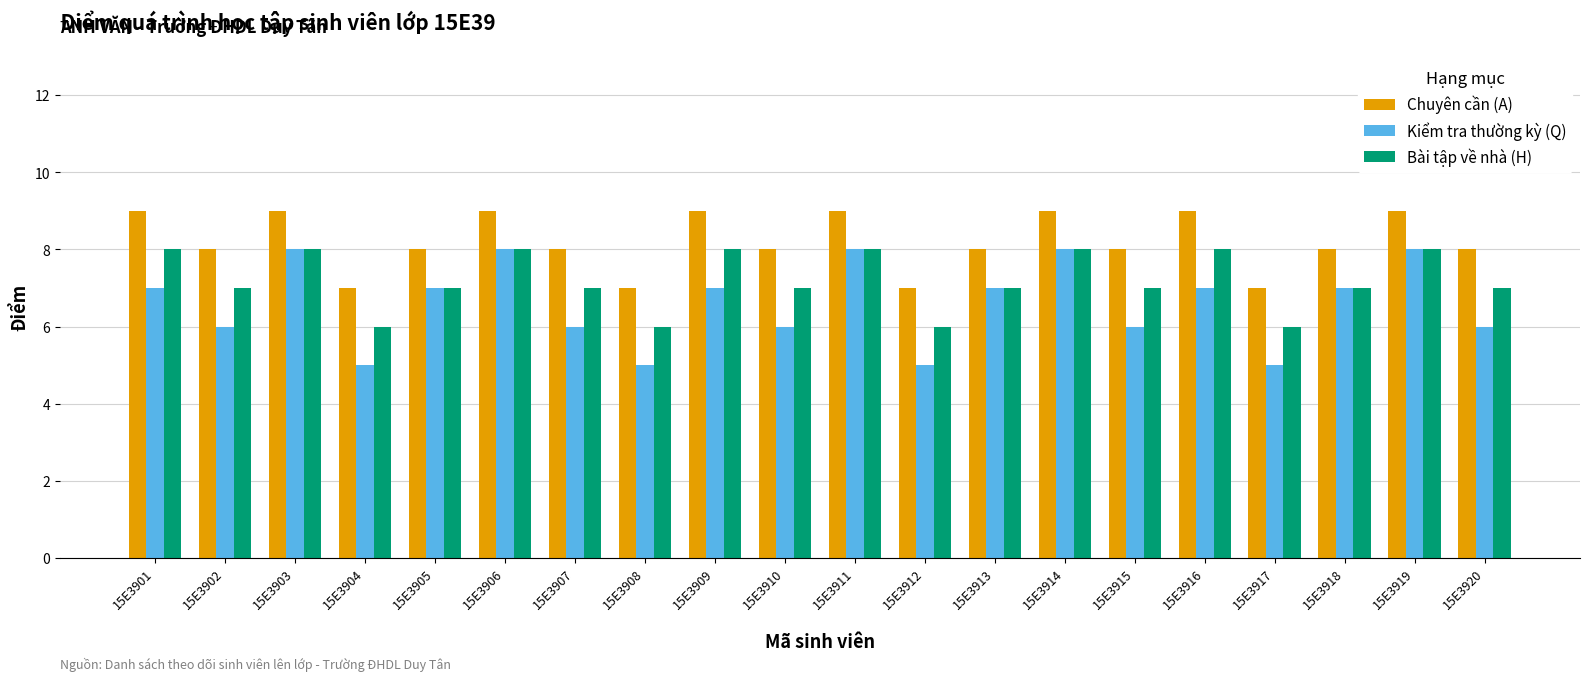

Reading right to left, extract all data points from this chart.

Chuyên cần (A): 8	9	8	7	9	8	9	8	7	9	8	9	7	8	9	8	7	9	8	9
Kiểm tra thường kỳ (Q): 6	8	7	5	7	6	8	7	5	8	6	7	5	6	8	7	5	8	6	7
Bài tập về nhà (H): 7	8	7	6	8	7	8	7	6	8	7	8	6	7	8	7	6	8	7	8